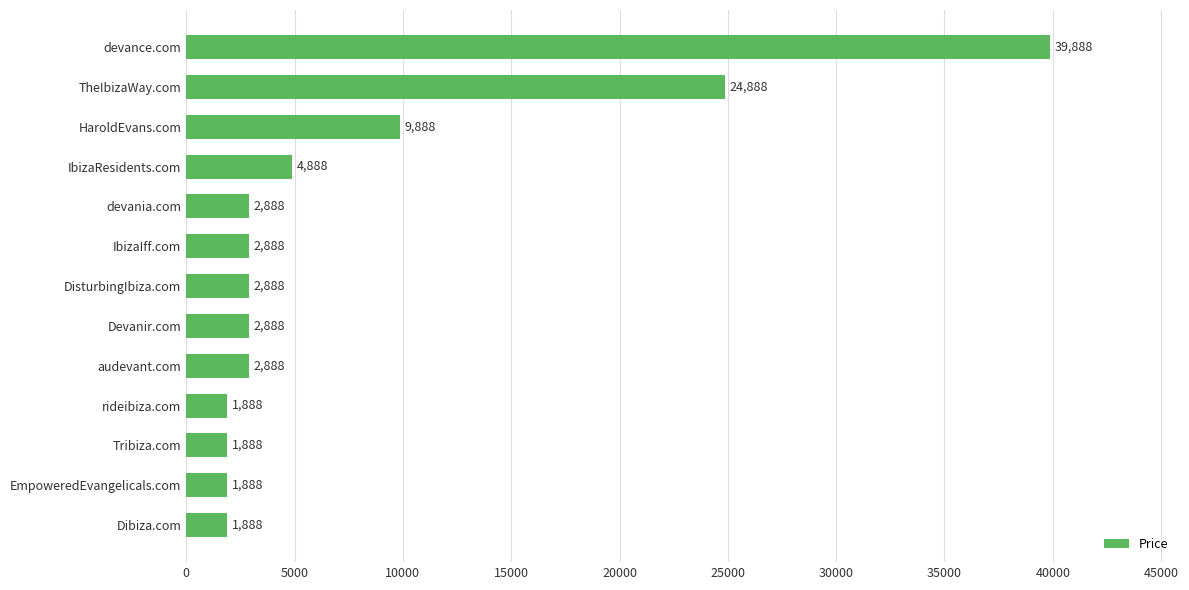

How many categories are shown in the chart?

13